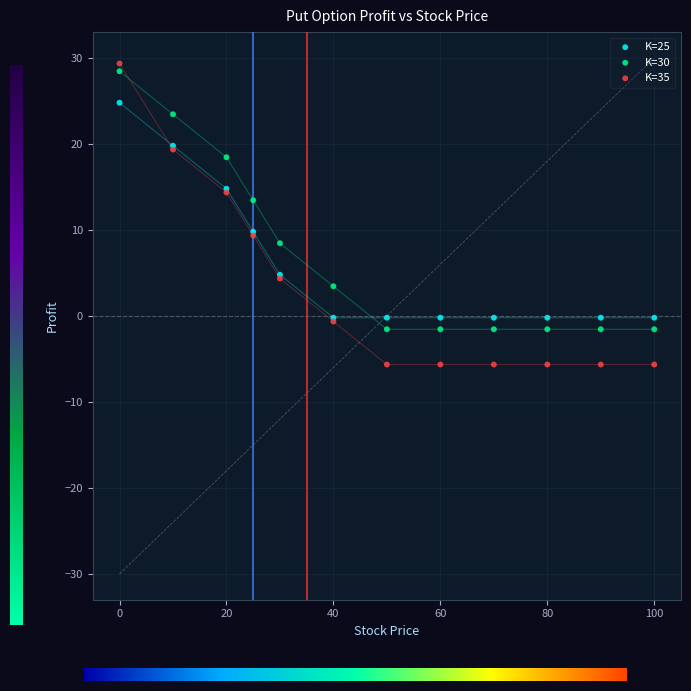

Which series has the widest spread of Y values?

K=35